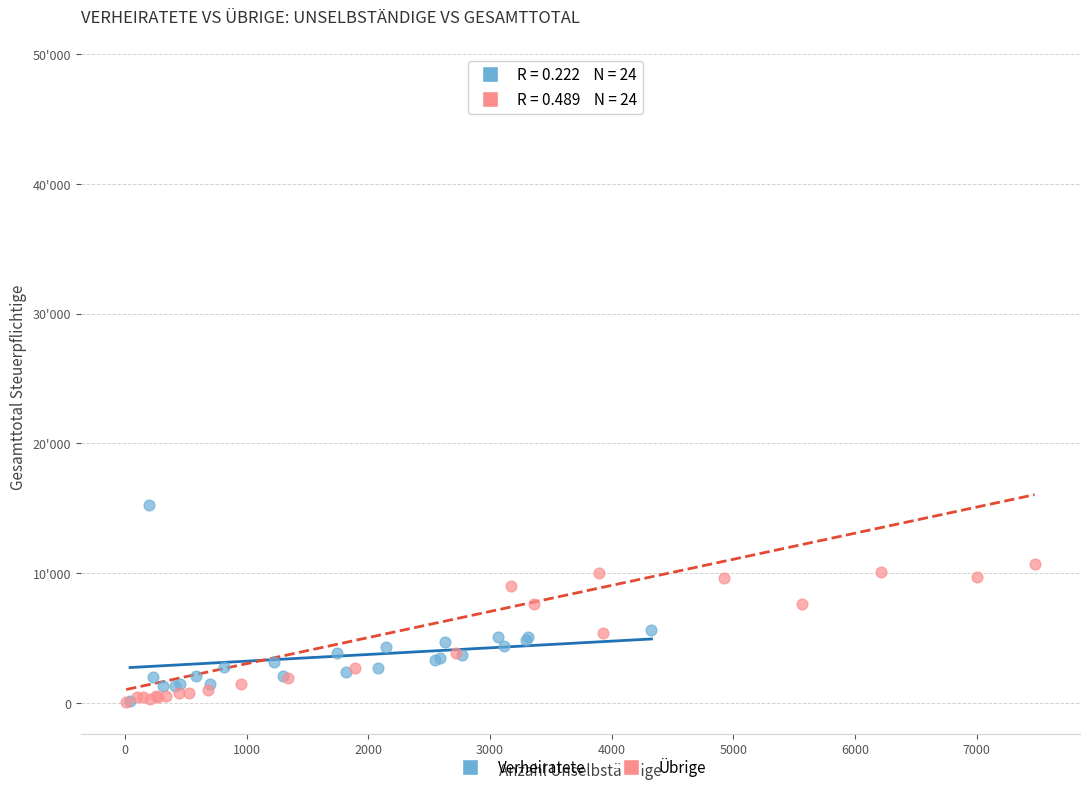

Which series has the widest spread of Y values?

Übrige